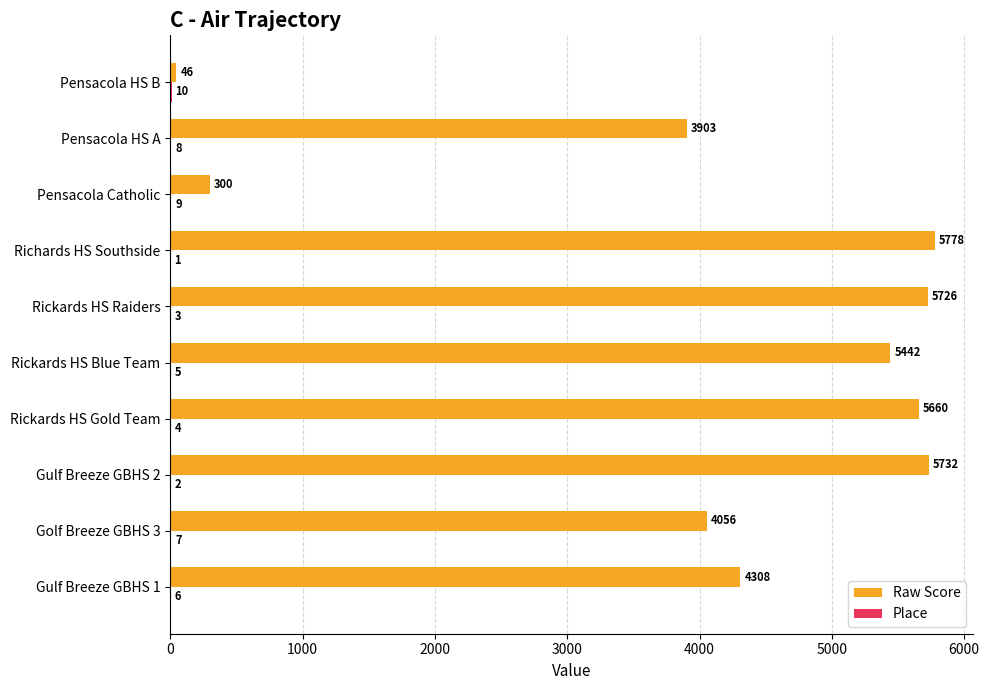

What is the total value across all series at Gulf Breeze GBHS 2?

5734